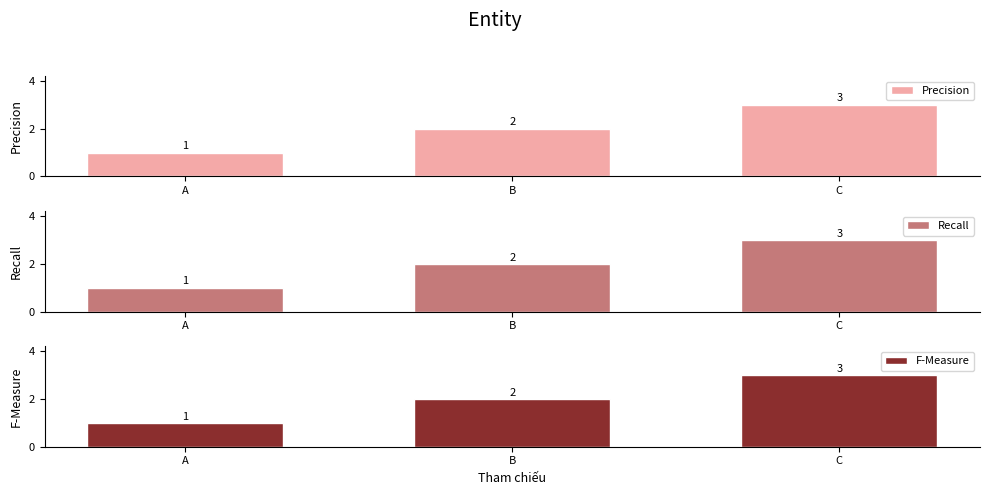

What is the value of the Recall bar at the 3rd from the left?

3